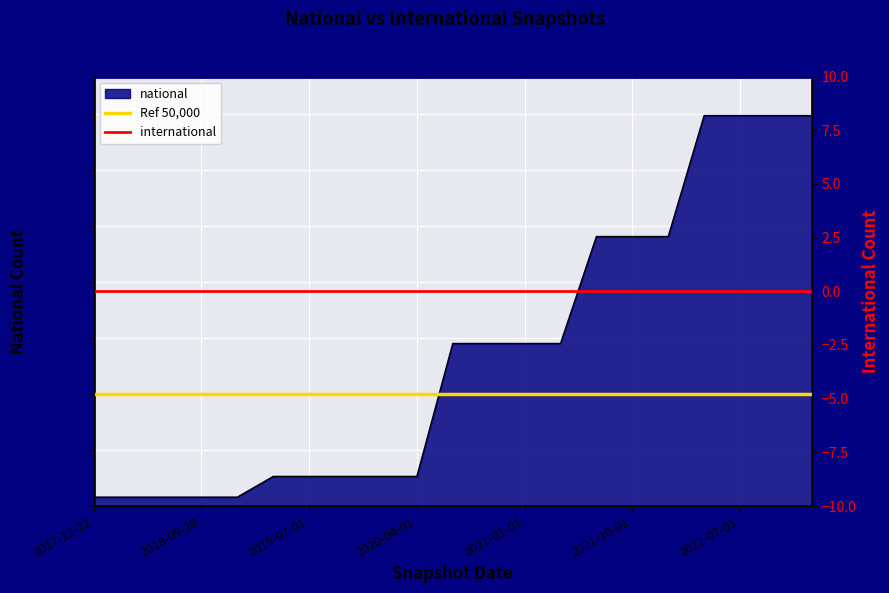

The value at 2020-04-01 is 6698. True or false?

False